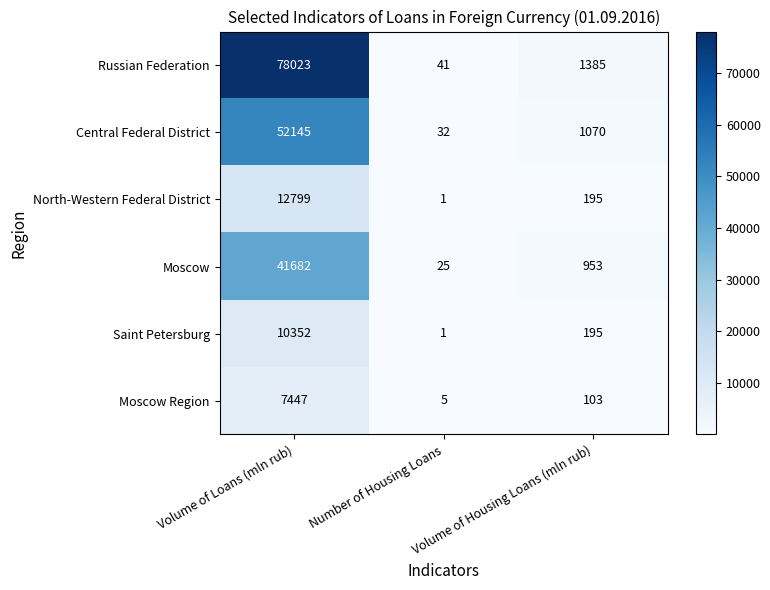

True or false: Saint Petersburg has a value of 301 at Volume of Housing Loans (mln rub).

False